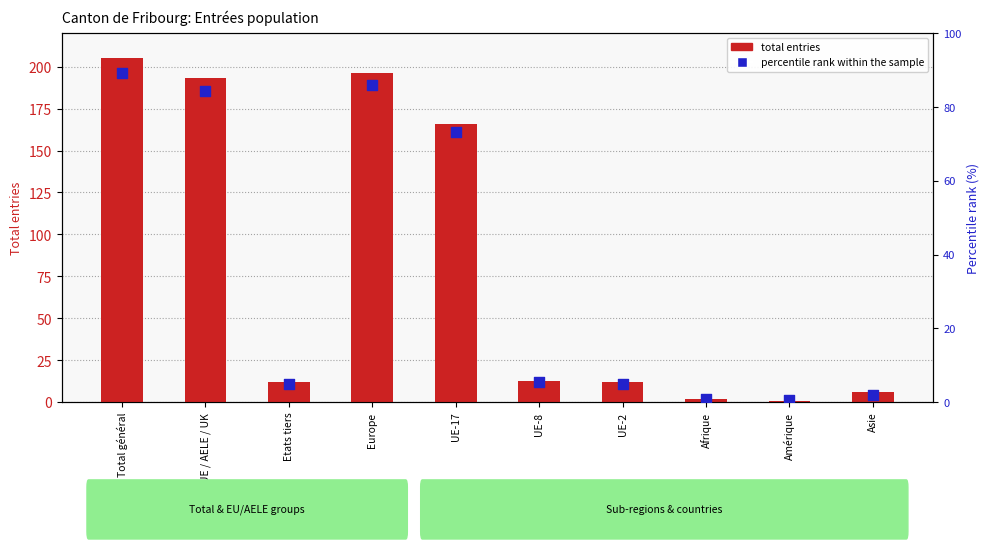

Which series has the widest spread of Y values?

total entries